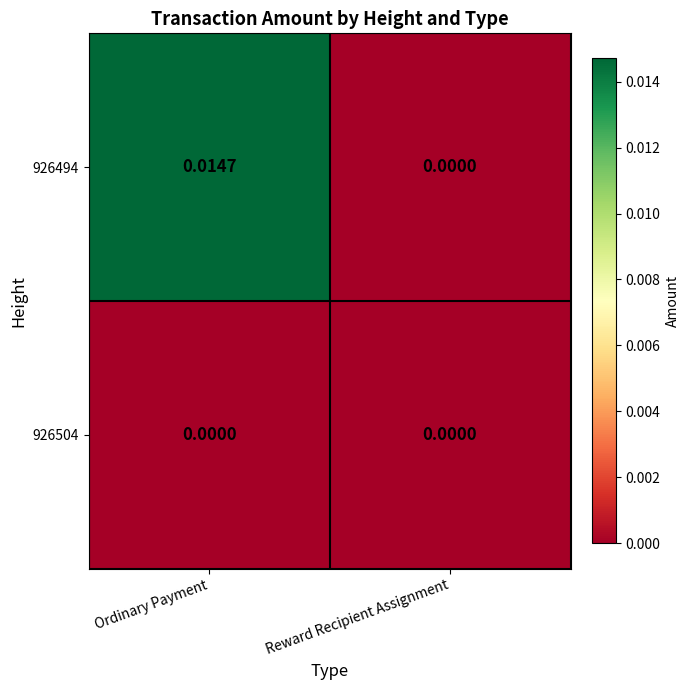

List the labels in order of 926494 value, smallest first.

Reward Recipient Assignment, Ordinary Payment